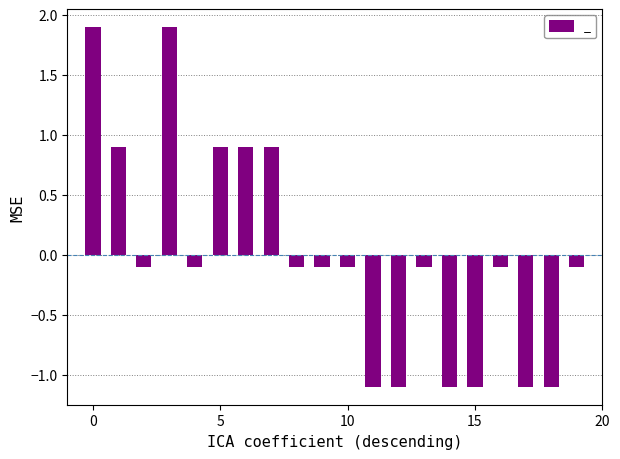

What is the value of the 5th bar from the left?

-0.1